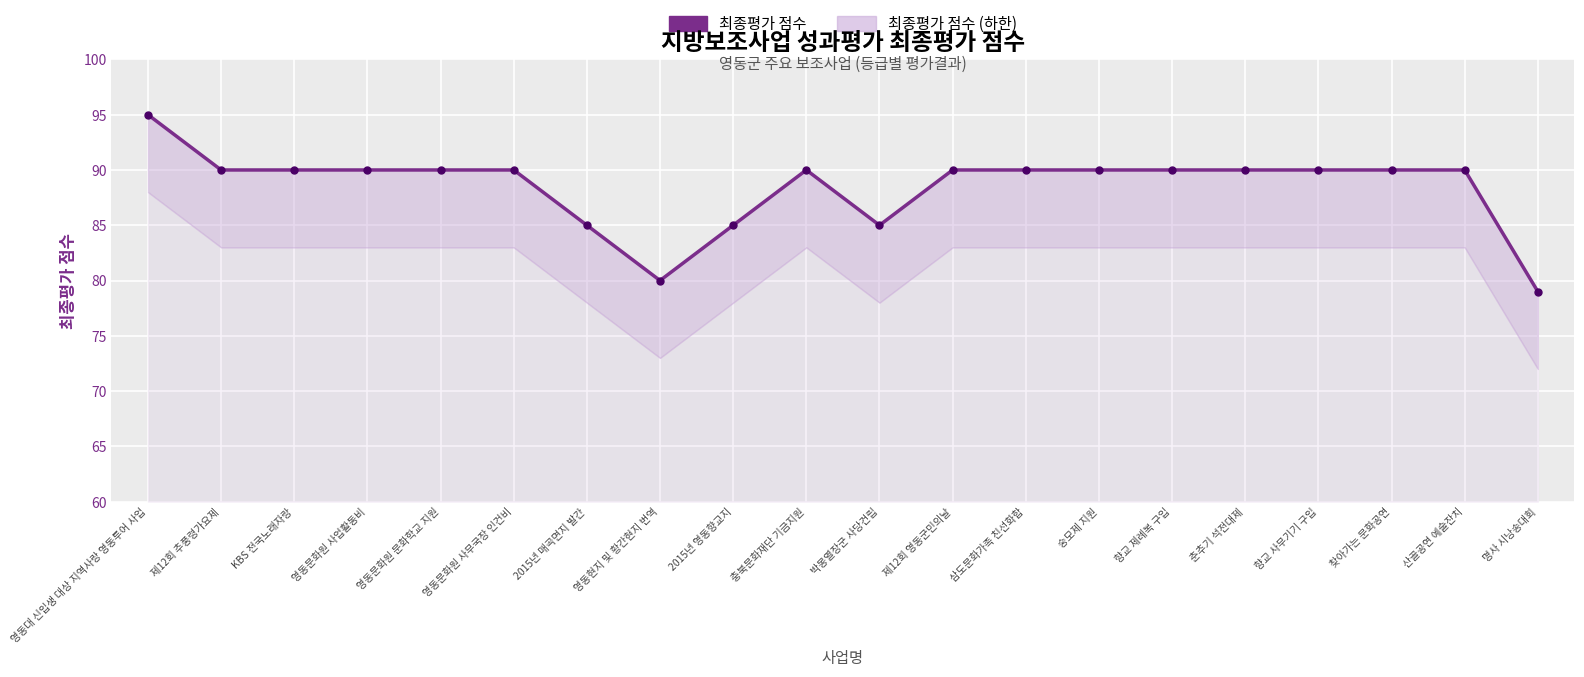

What is the value of the 18th point from the left?

90